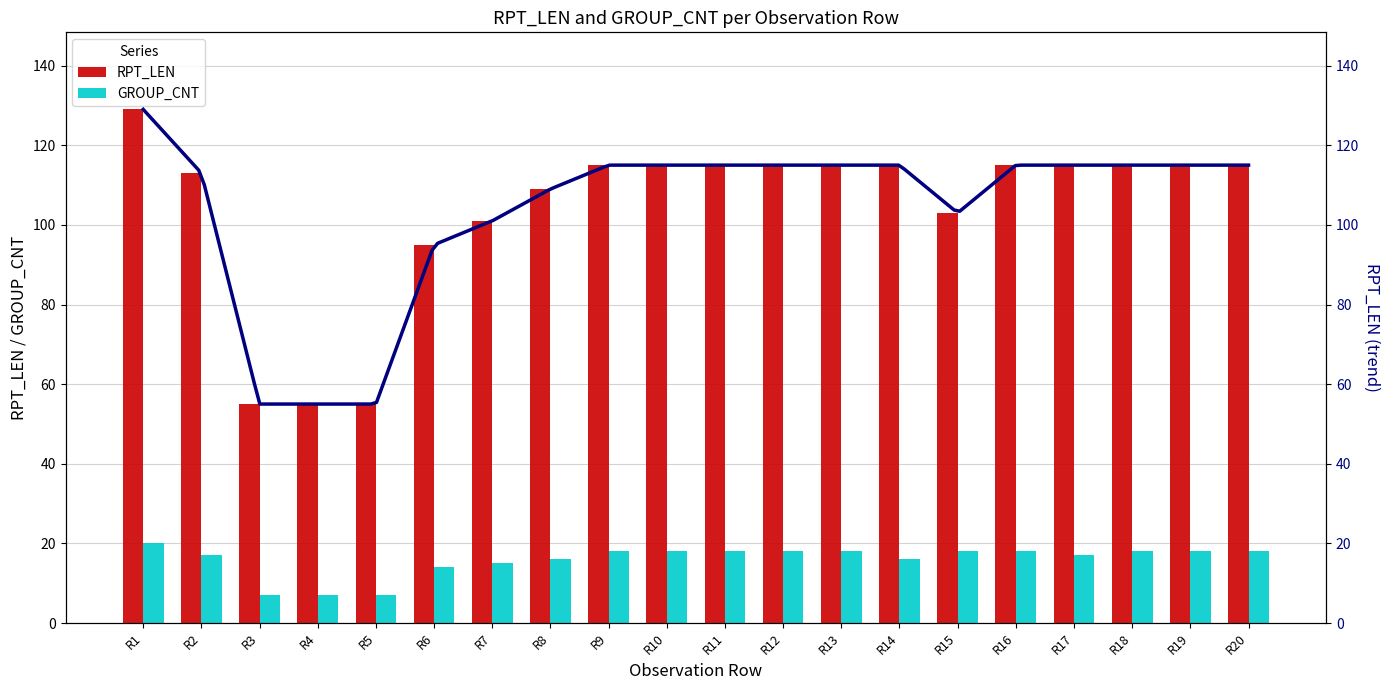

Which category has the highest value in the RPT_LEN series?

R1